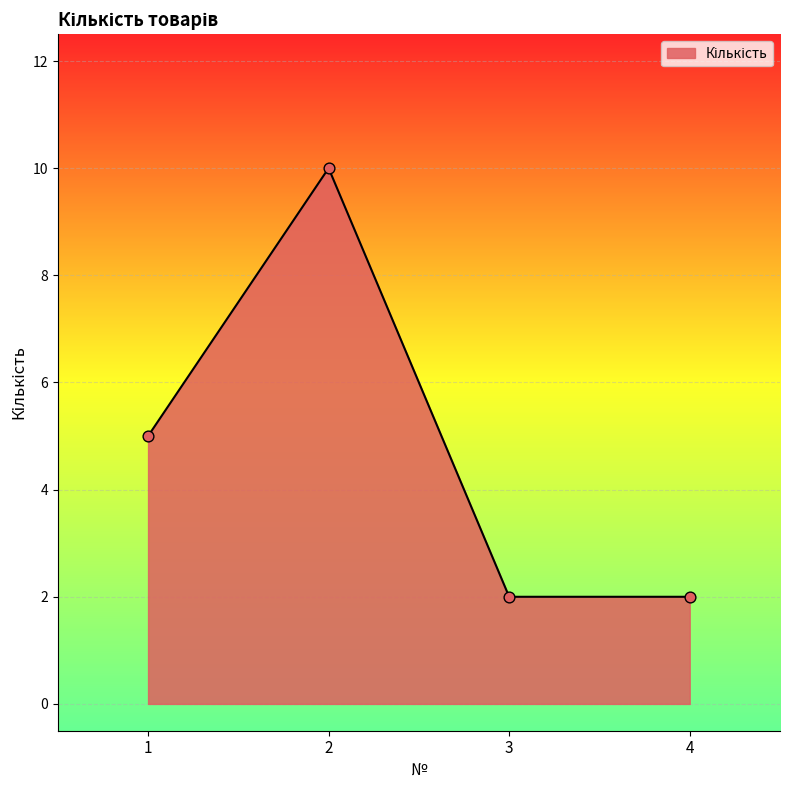

Which has a higher value, 1 or 2?

2